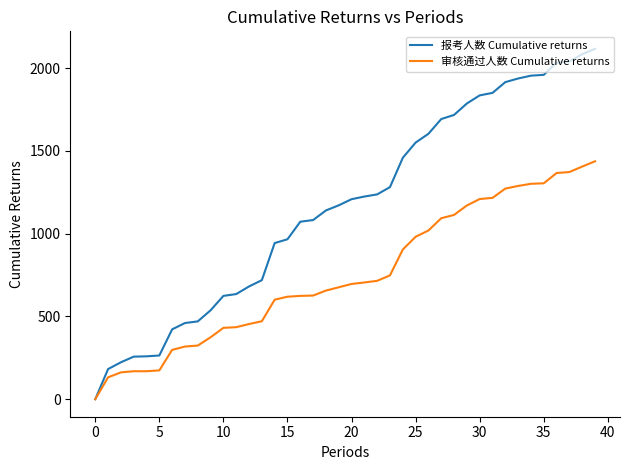

Which series has the largest total across all categories?

报考人数 Cumulative returns